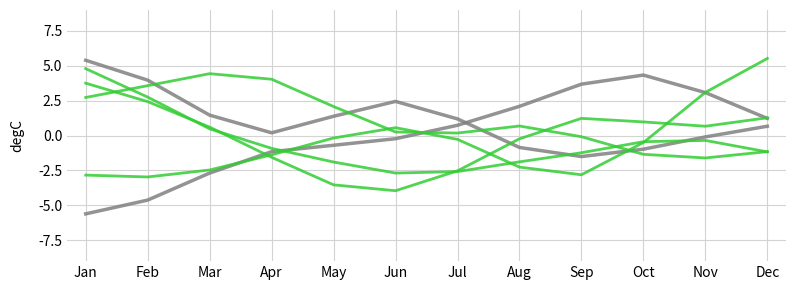

How many lines are shown in the chart?

6